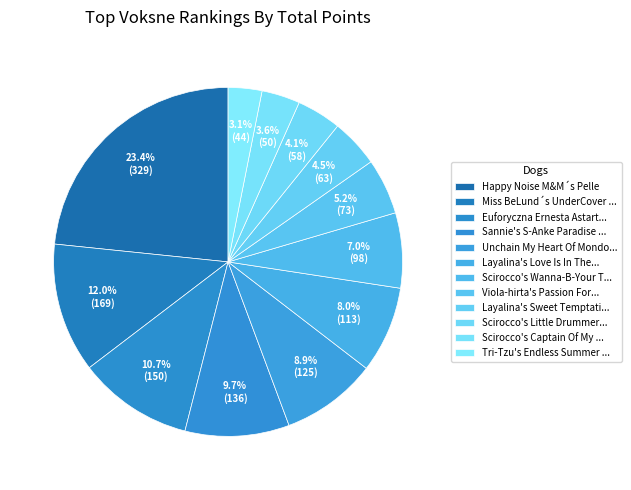

How many slices are in this pie chart?

12